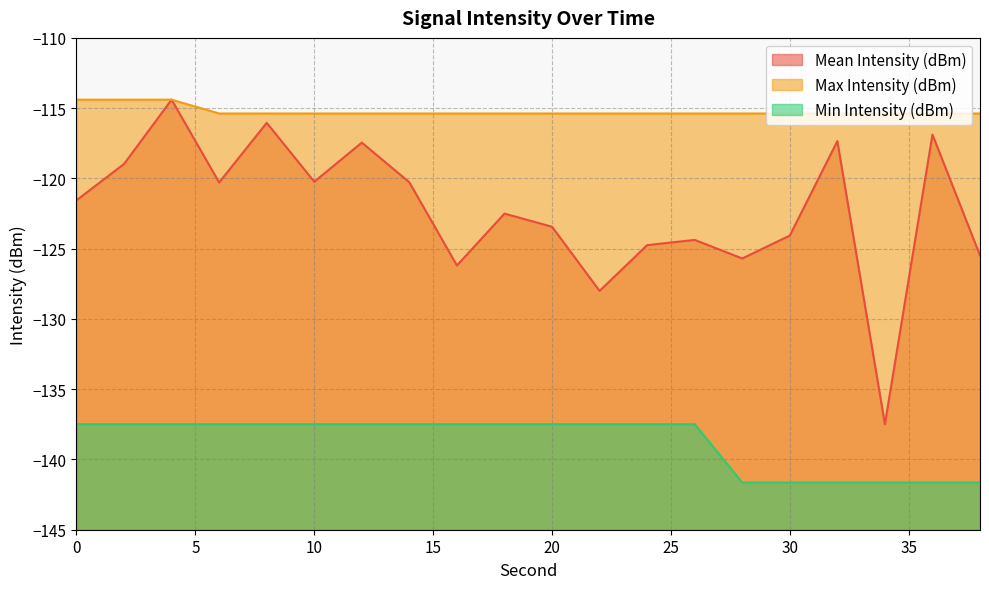

What value does the Min Intensity (dBm) series have at 12?

-137.5